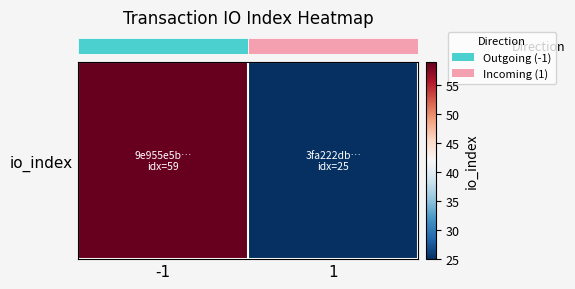

Rank the categories by value from lowest to highest.

1, -1